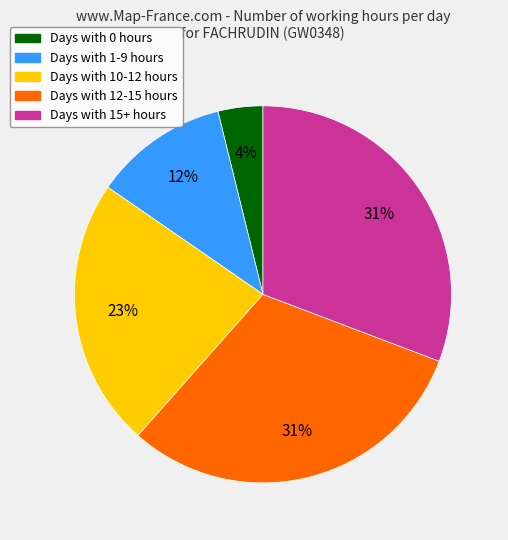

Does any single category account for the majority?

No